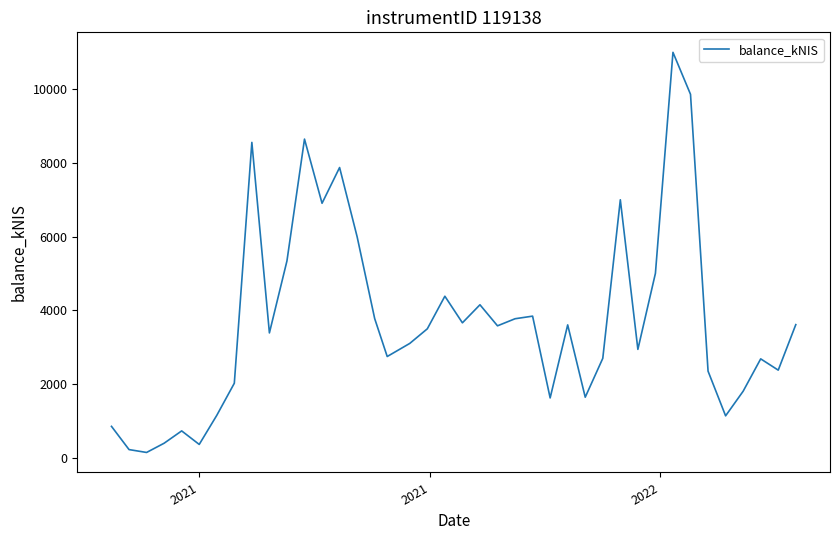

What is the sum of all values?

148551.0